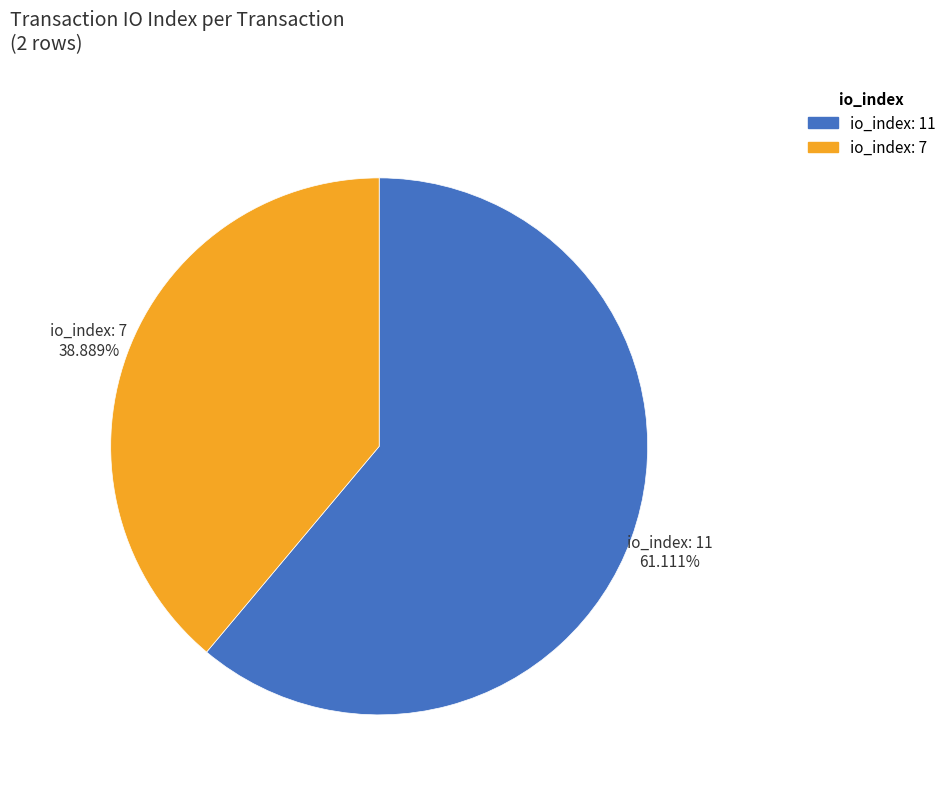

What is the ratio of the value at io_index: 7 to the value at io_index: 11?

0.6